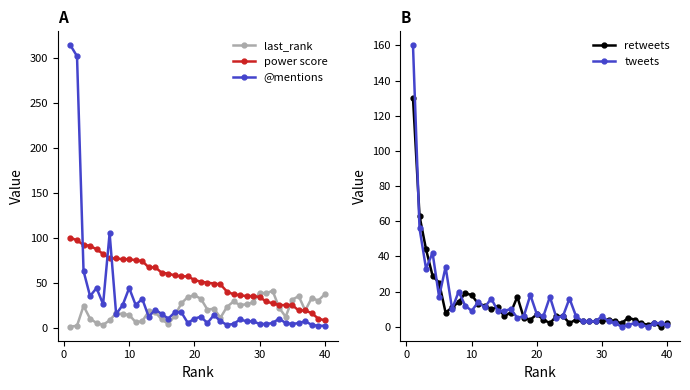

What is the maximum value for @mentions?

314